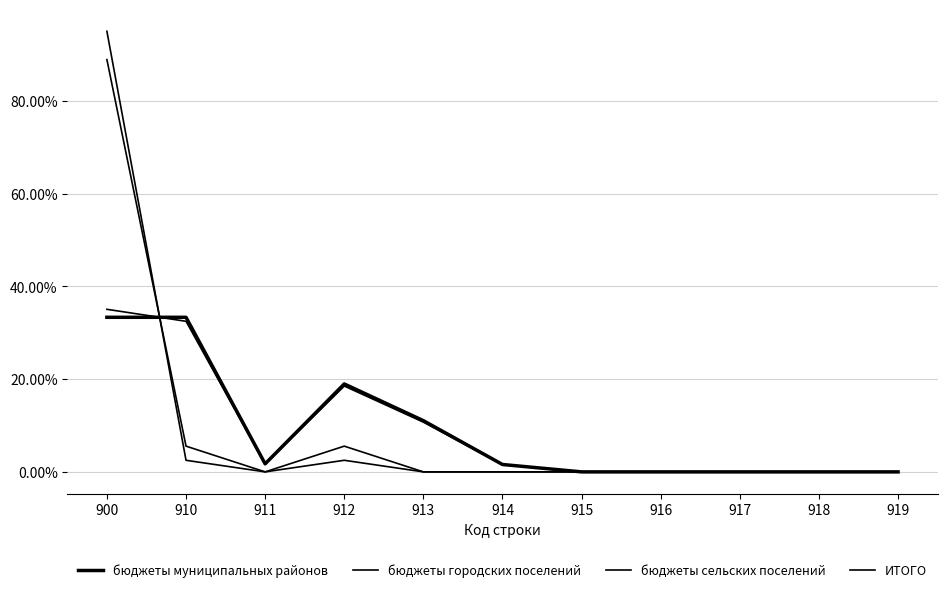

Does the chart display data point markers on the line(s)?

No